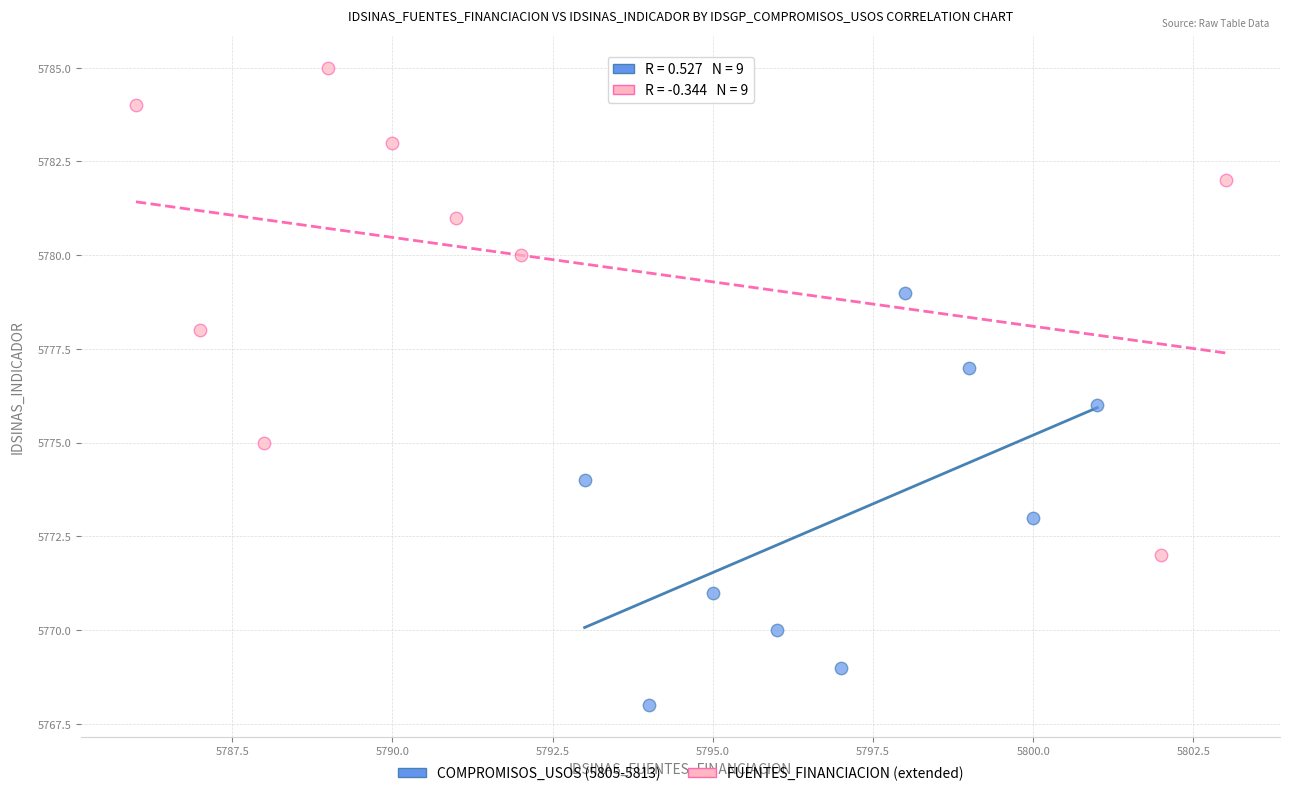

Which series reaches the maximum Y coordinate?

FUENTES_FINANCIACION (extended)